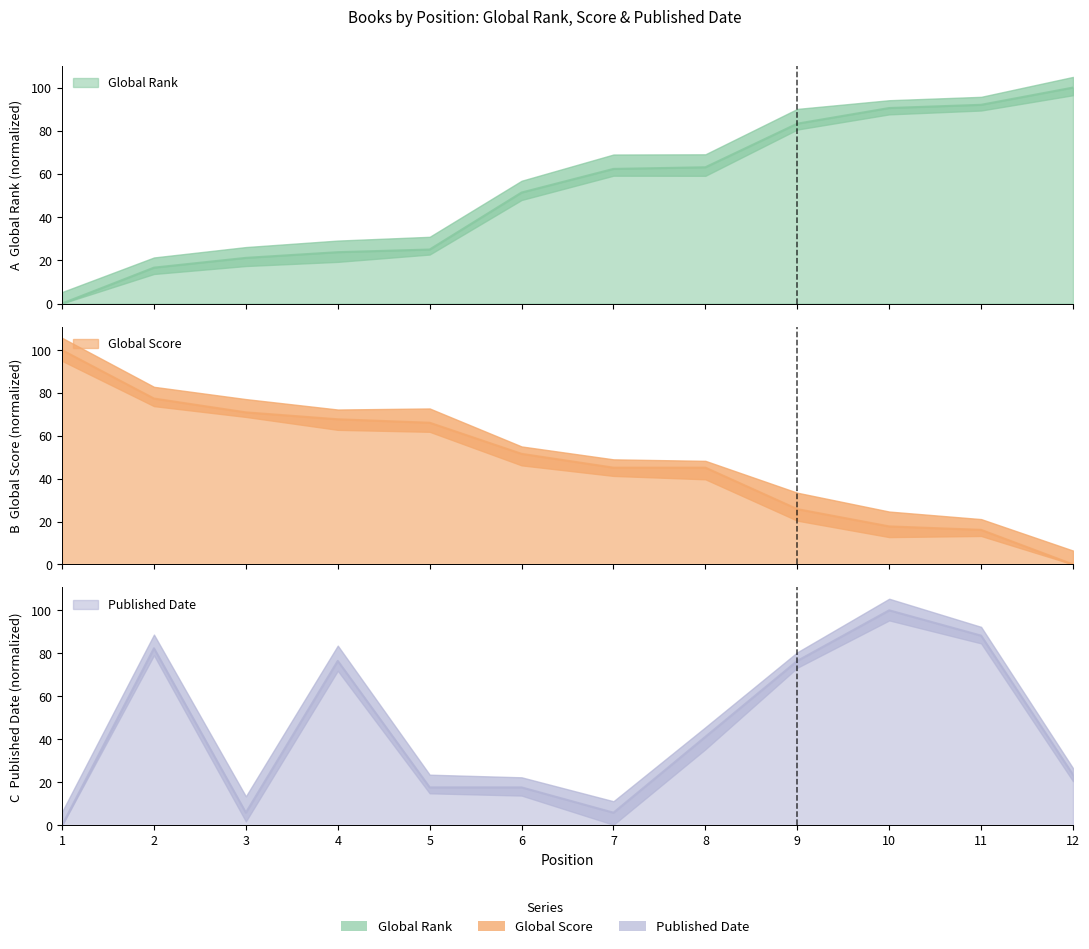

Reading left to right, transcribe all the data shown in this chart.

Global Rank: 0.0	16.6	21.1	23.8	25.0	51.4	62.3	63.1	83.3	90.5	92.0	100.0
Global Score: 100.0	77.4	71.0	67.7	66.1	51.6	45.2	45.2	25.8	17.7	16.1	0.0
Published Date: 0.0	82.4	5.9	76.5	17.6	17.6	5.9	41.2	76.5	100.0	88.2	23.5